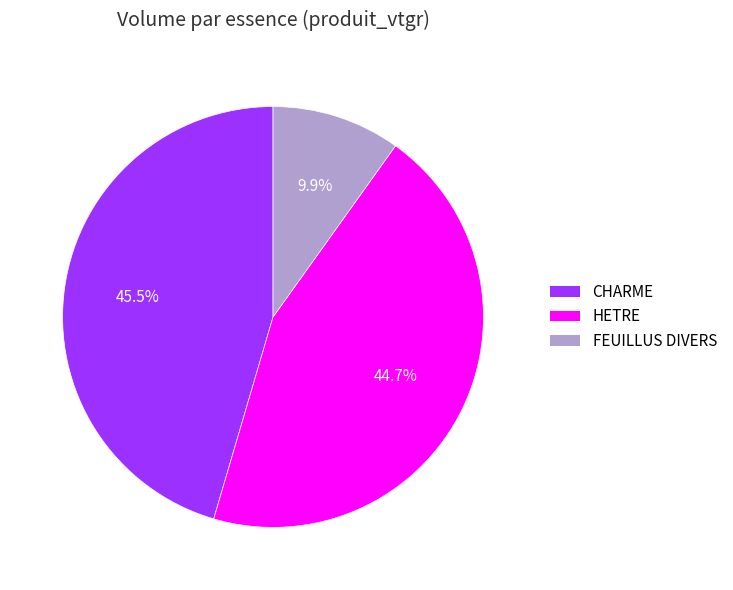

To the nearest percent, what is the average slice percentage?

33%